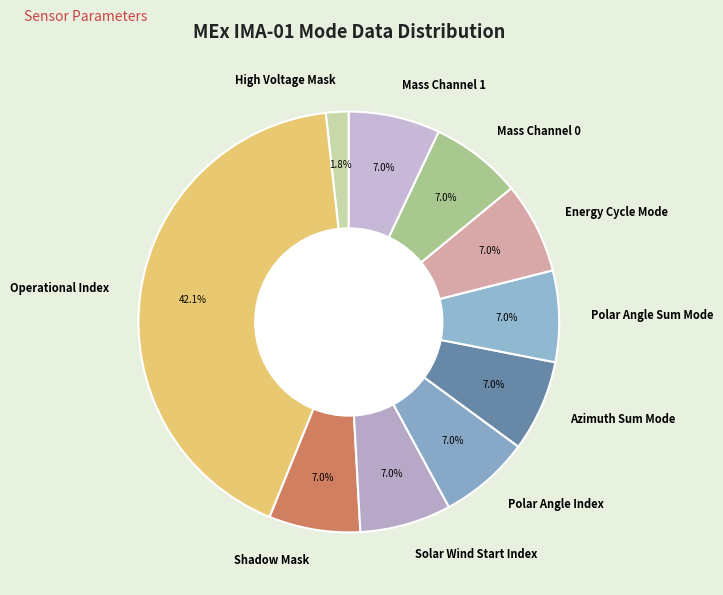

Is the sum of Energy Cycle Mode and Polar Angle Index greater than half?

No